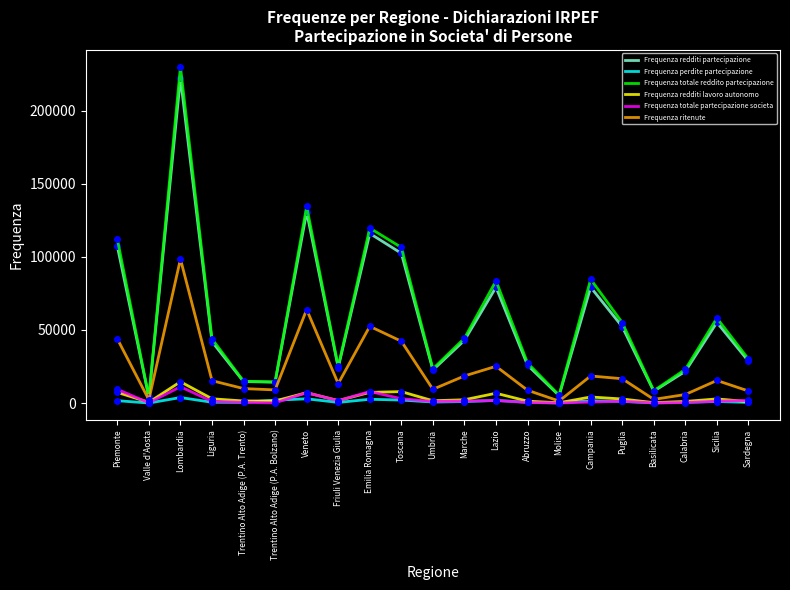

Which category has the highest value across all series?

Lombardia